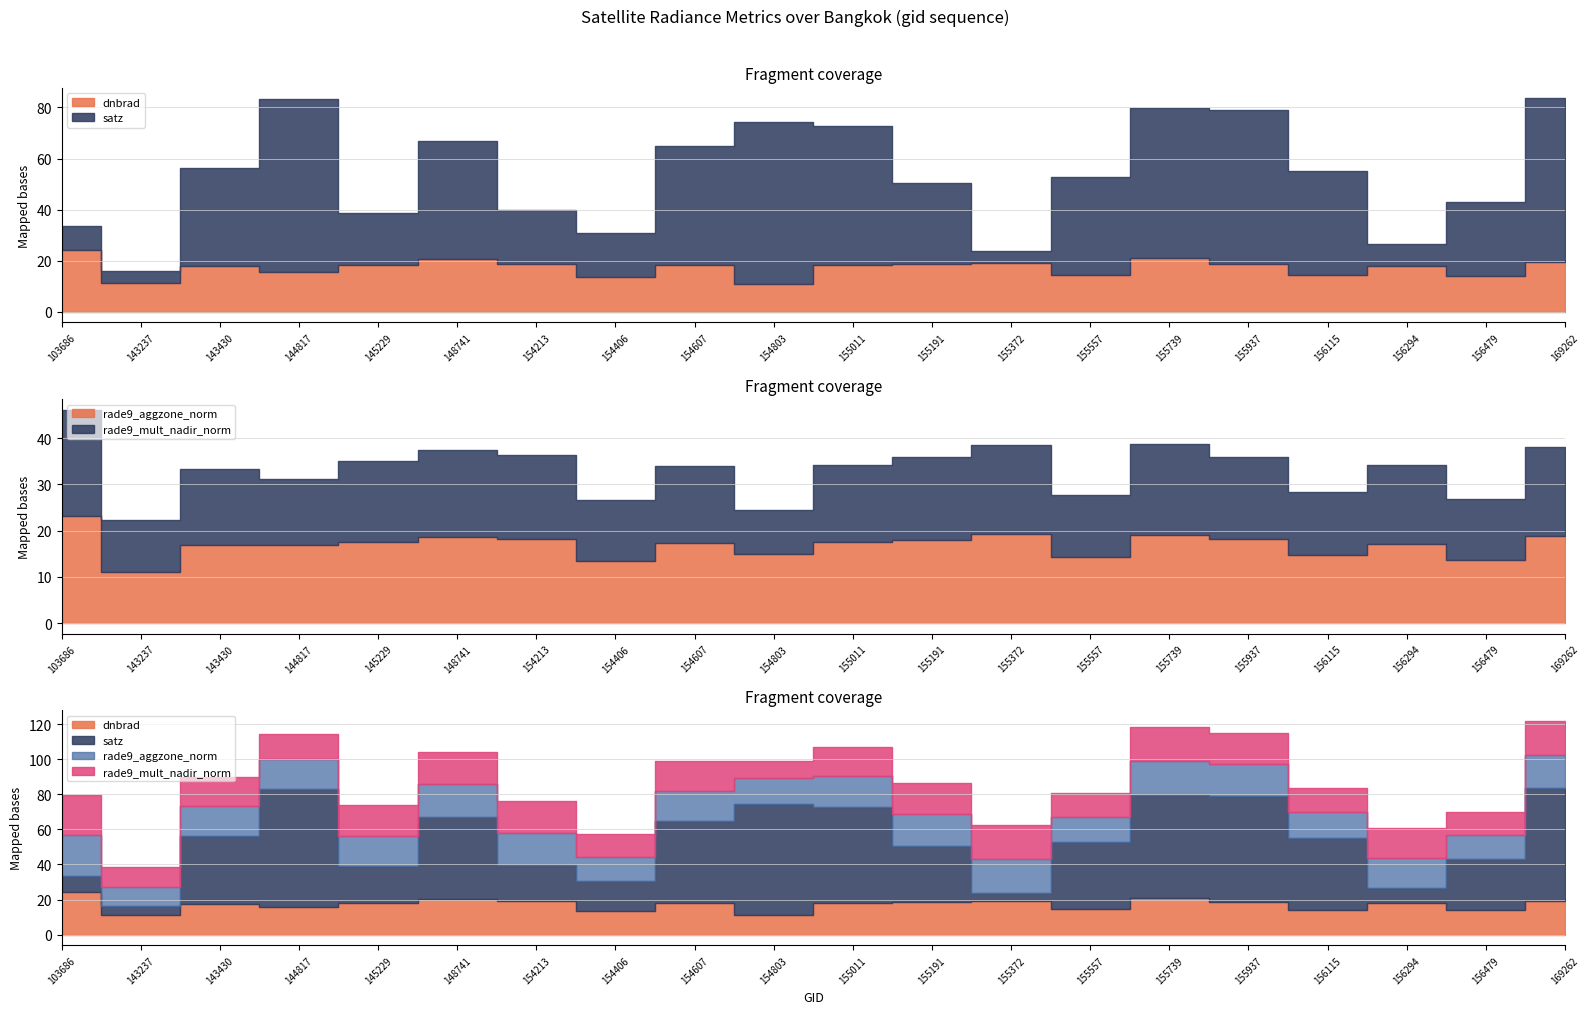

Reading right to left, extract all data points from this chart.

dnbrad: 19.4	14.2	18.0	14.3	18.9	21.1	14.4	19.3	18.9	18.2	11.0	18.3	13.6	18.9	20.5	18.2	15.7	17.7	11.1	24.1
satz: 64.2	28.7	8.4	40.8	60.0	58.8	38.4	4.7	31.7	54.7	63.4	46.5	17.1	20.8	46.4	20.7	67.5	38.6	4.9	9.6
rade9_aggzone_norm: 18.8	13.7	17.0	14.8	18.2	19.1	14.4	19.3	18.0	17.6	14.9	17.3	13.3	18.2	18.7	17.5	17.0	16.9	11.1	23.2
rade9_mult_nadir_norm: 19.3	13.2	17.1	13.5	17.8	19.7	13.3	19.3	17.9	16.7	9.7	16.7	13.2	18.2	18.7	17.5	14.1	16.5	11.1	23.0